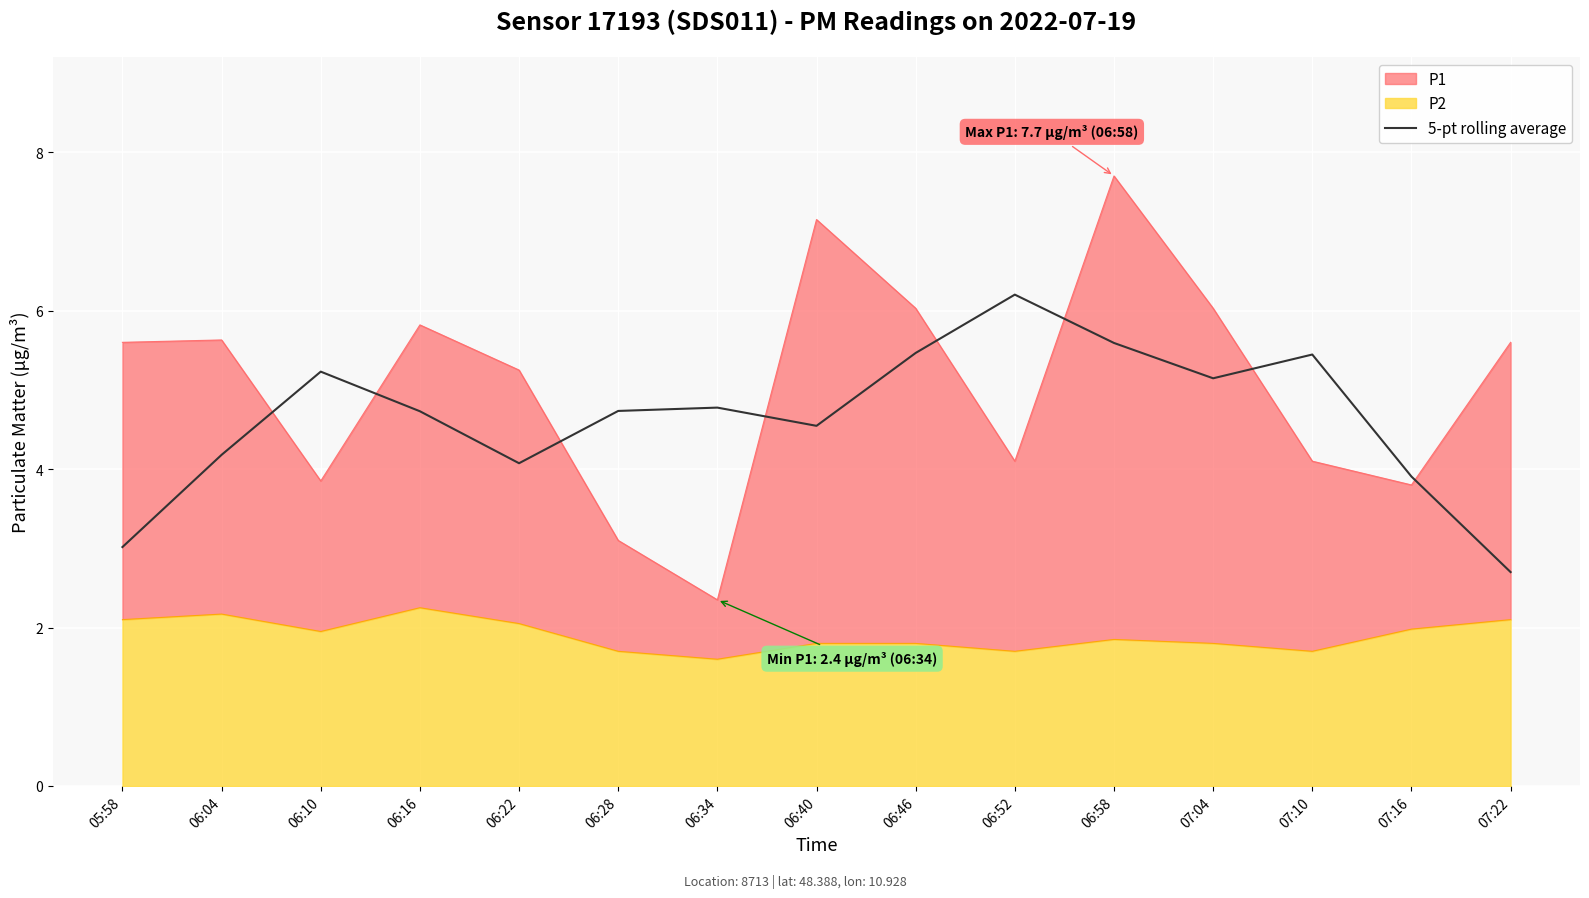

List the labels in order of value, smallest first.

07:22, 05:58, 07:16, 06:22, 06:04, 06:40, 06:16, 06:28, 06:34, 07:04, 06:10, 07:10, 06:46, 06:58, 06:52